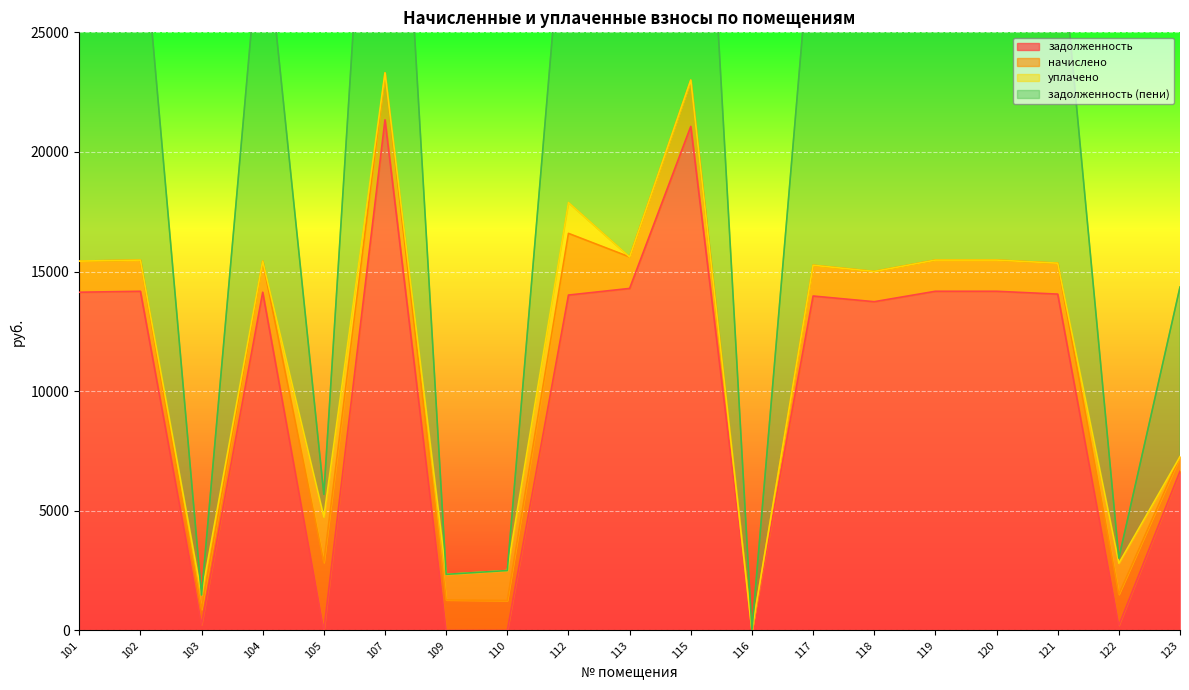

What is the difference between the задолженность (пени) values at 113 and 122?

14098.6